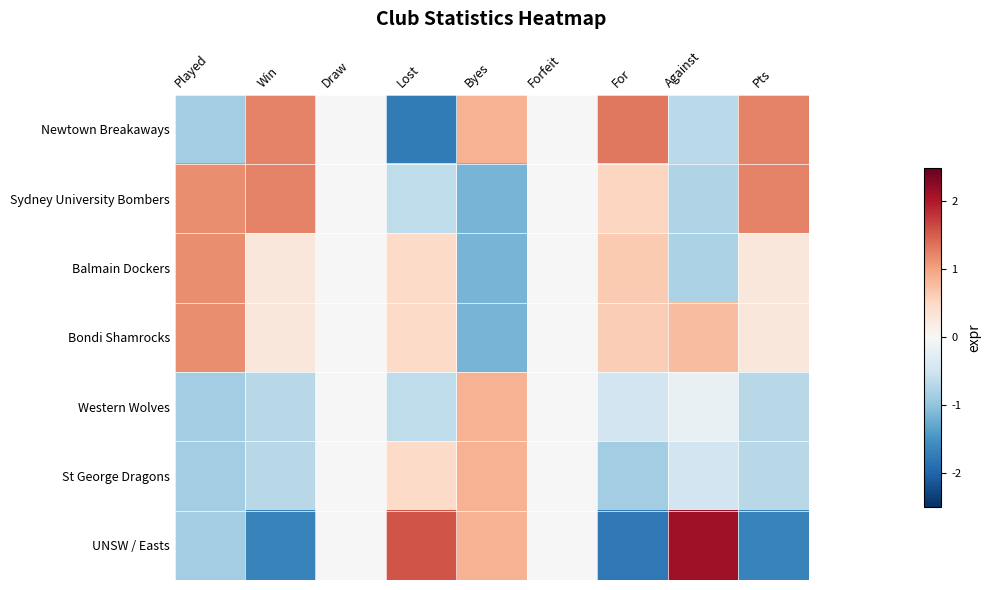

At how many categories does at least one series exceed 1?

6